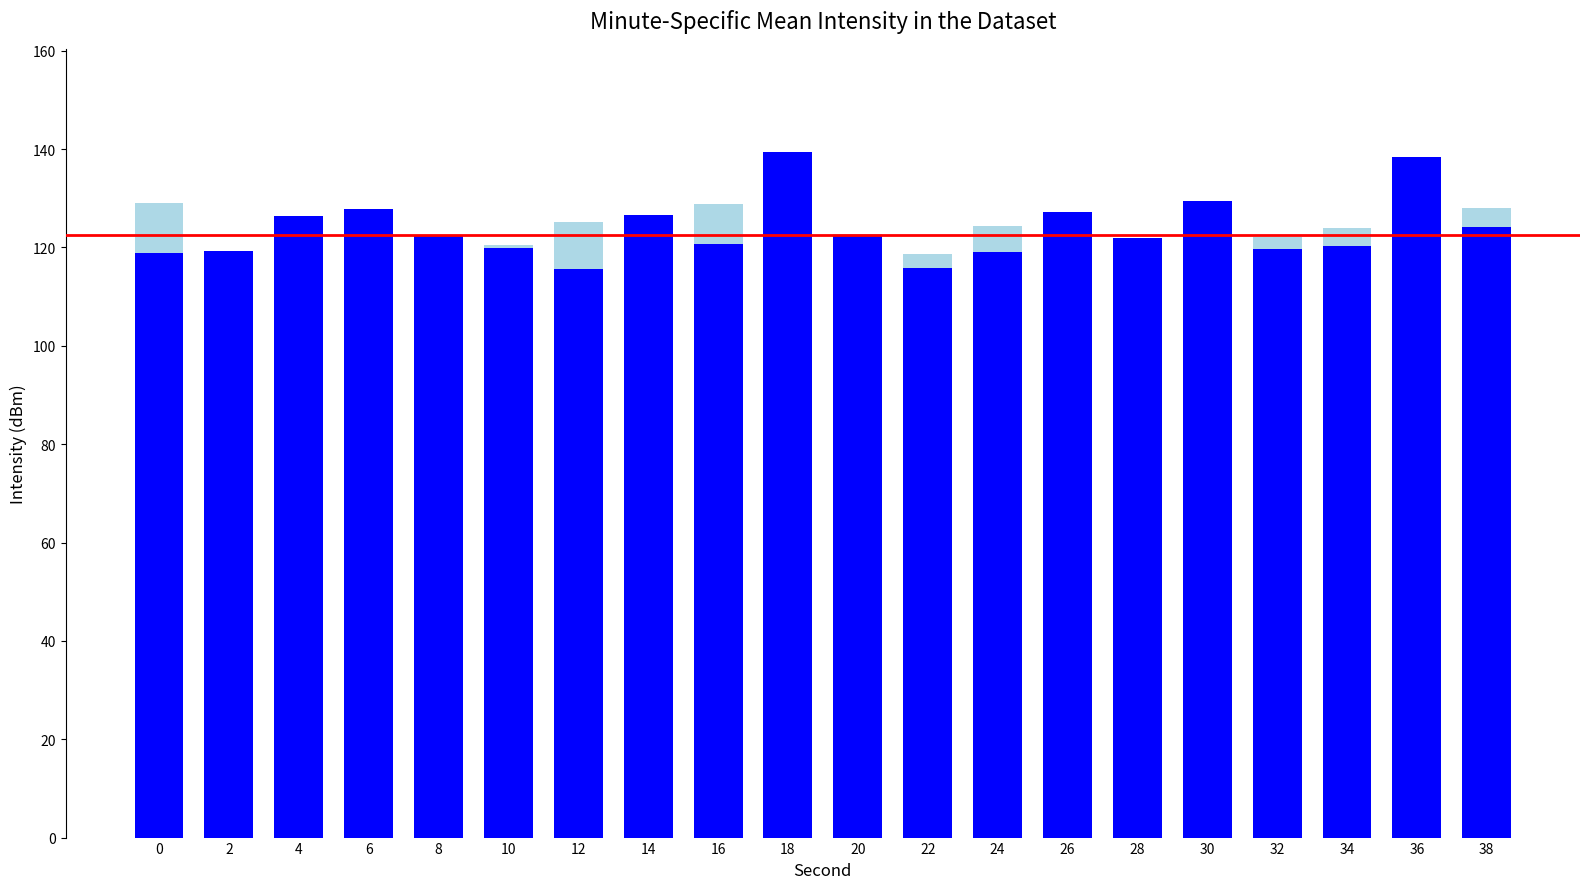

What is the total value across all series at 6?

127.8